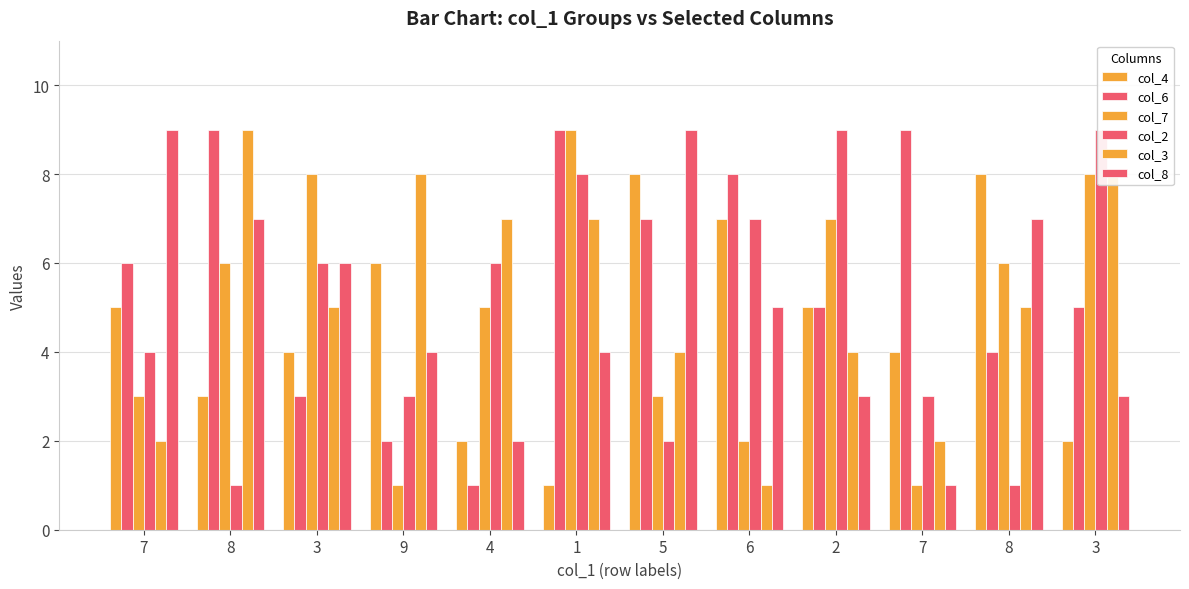

Reading left to right, what are all the values shown in this chart?

col_4: 7=5	8=3	3=4	9=6	4=2	1=1	5=8	6=7	2=5	7=4	8=8	3=2
col_6: 7=6	8=9	3=3	9=2	4=1	1=9	5=7	6=8	2=5	7=9	8=4	3=5
col_7: 7=3	8=6	3=8	9=1	4=5	1=9	5=3	6=2	2=7	7=1	8=6	3=8
col_2: 7=4	8=1	3=6	9=3	4=6	1=8	5=2	6=7	2=9	7=3	8=1	3=9
col_3: 7=2	8=9	3=5	9=8	4=7	1=7	5=4	6=1	2=4	7=2	8=5	3=8
col_8: 7=9	8=7	3=6	9=4	4=2	1=4	5=9	6=5	2=3	7=1	8=7	3=3